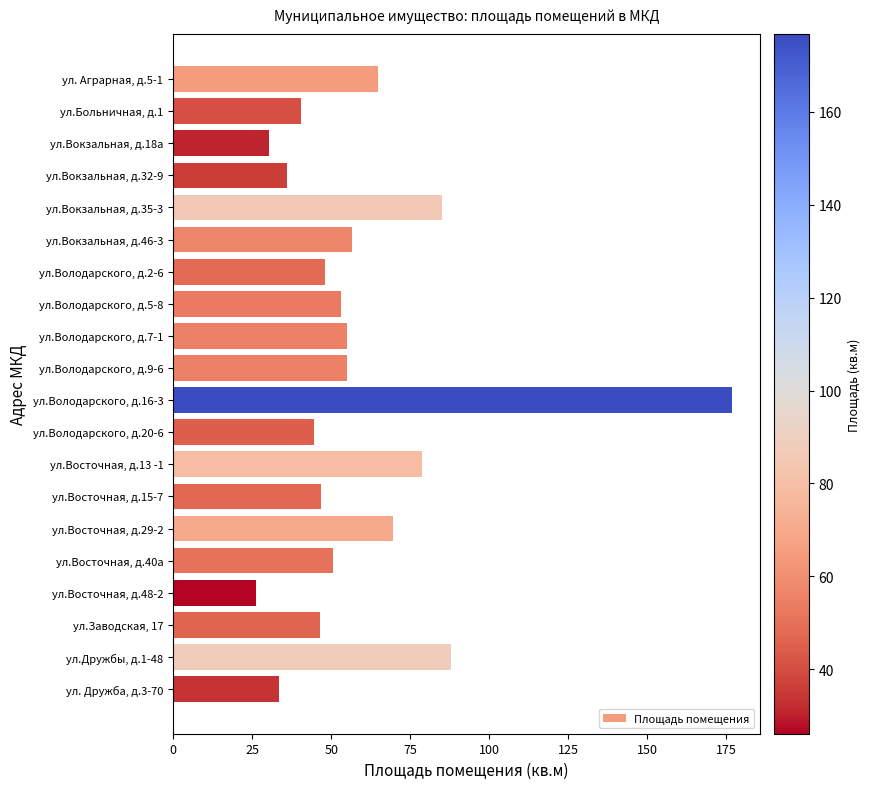

Are the bars horizontal?

Yes